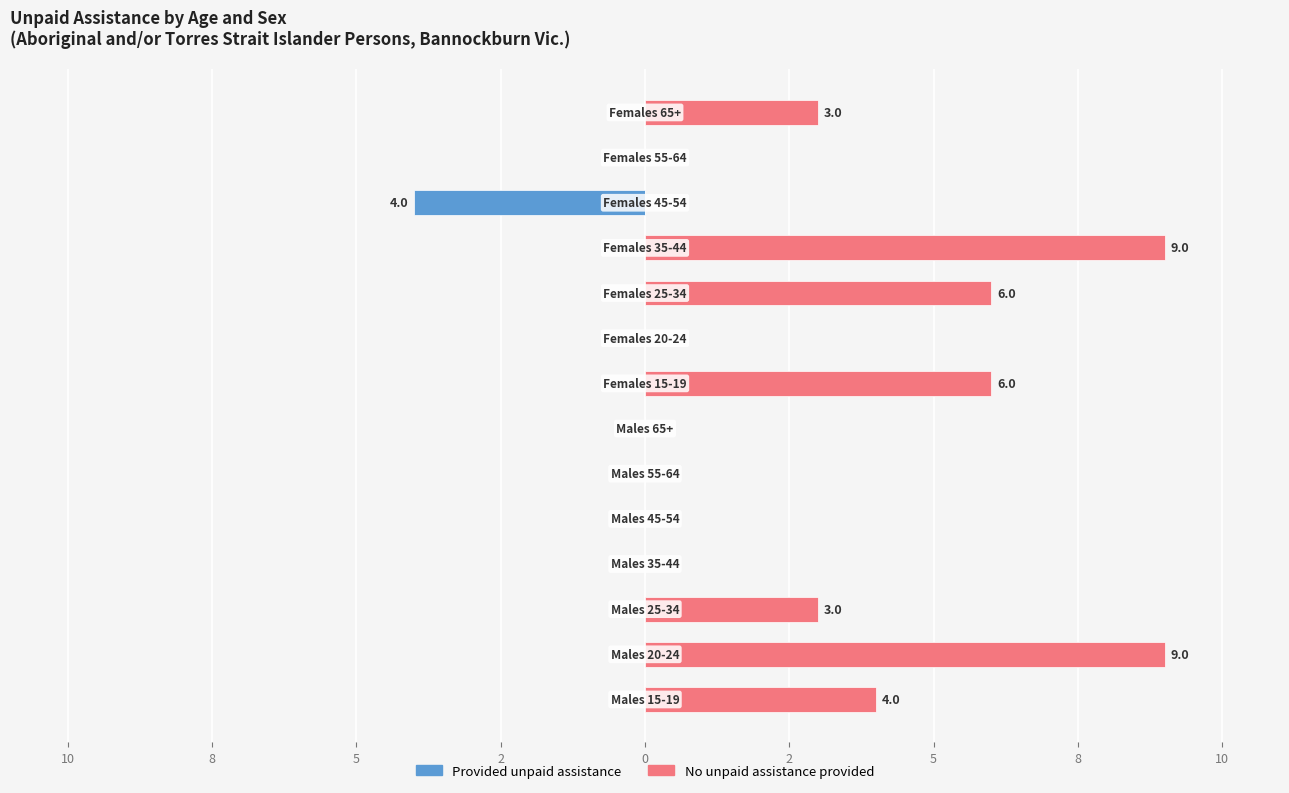

Reading left to right, what are all the values shown in this chart?

Provided unpaid assistance: 0	0	0	0	0	0	0	0	0	0	0	-4	0	0
No unpaid assistance provided: 4	9	3	0	0	0	0	6	0	6	9	0	0	3